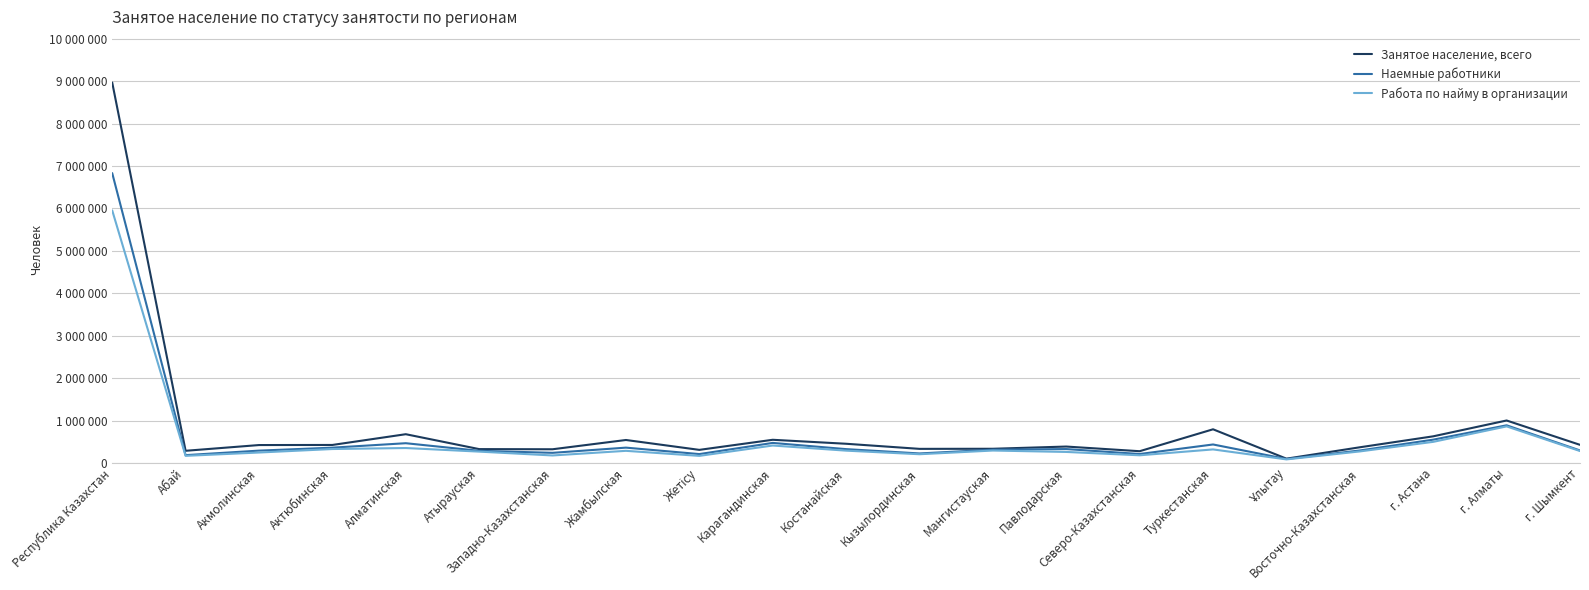

At which label is Наемные работники closest to 3462439?

г. Алматы